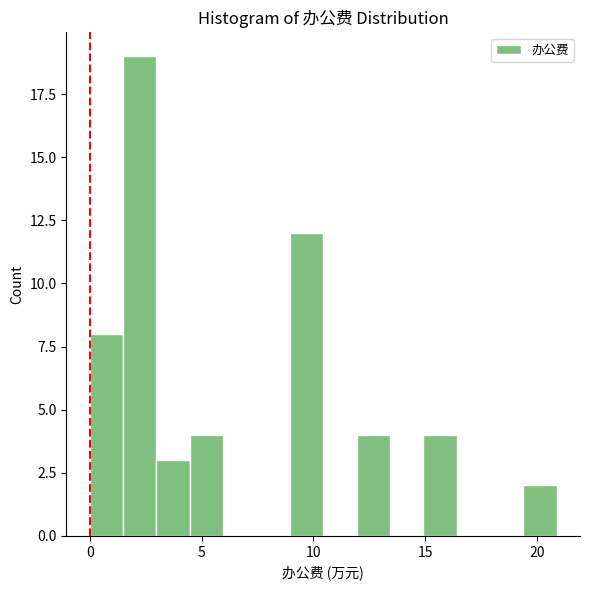

Around what value on the x-axis is the tallest bar? Give the approximate position of its centre, as read against the axis.

2.0